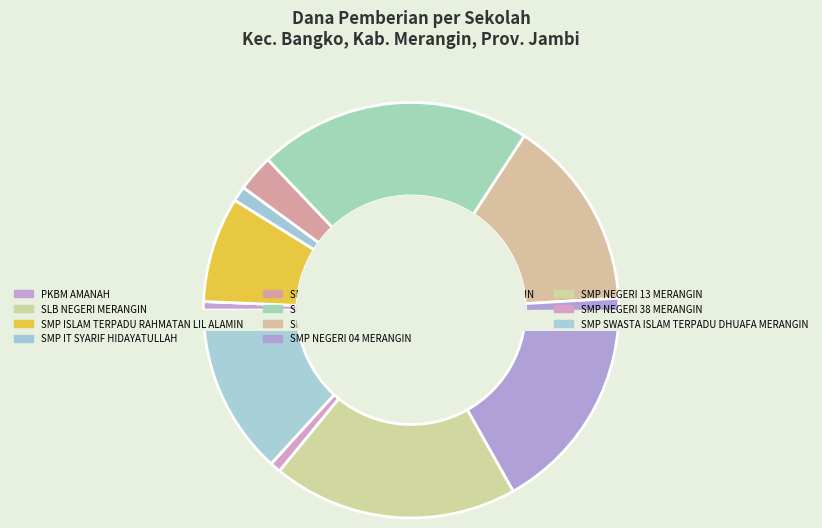

True or false: SMP MUHAMMADIYAH BOARDING SCHOOL MERANGIN accounts for 1% of the total.

False